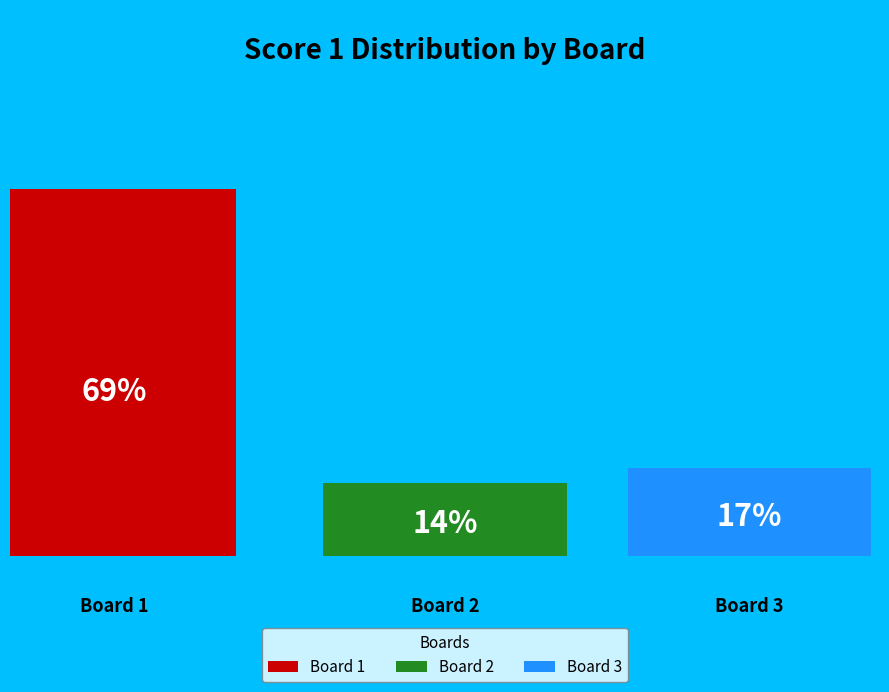

How many slices are in this pie chart?

3